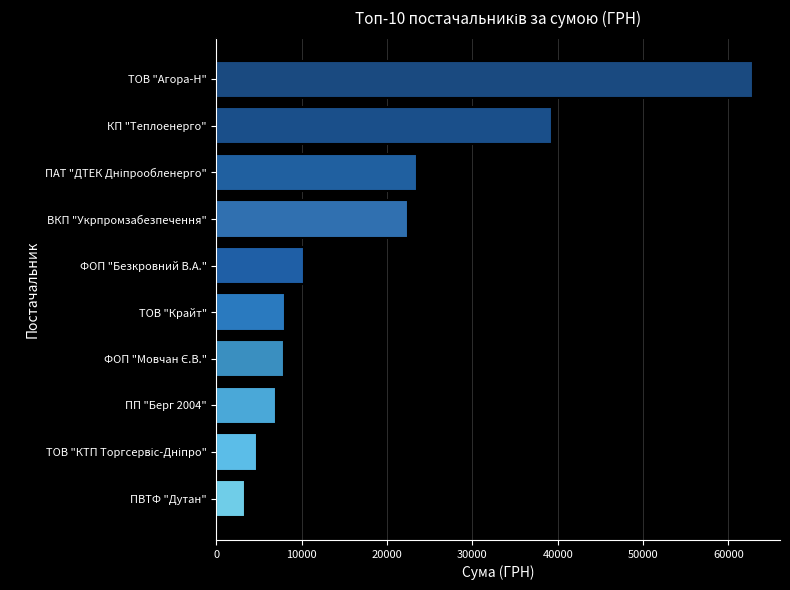

What is the average value?

18967.0